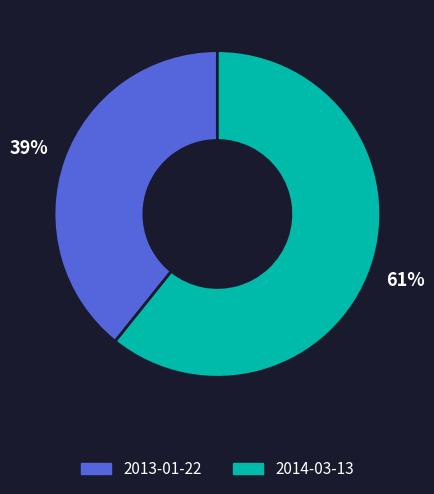

True or false: 2014-03-13 accounts for 70% of the total.

False